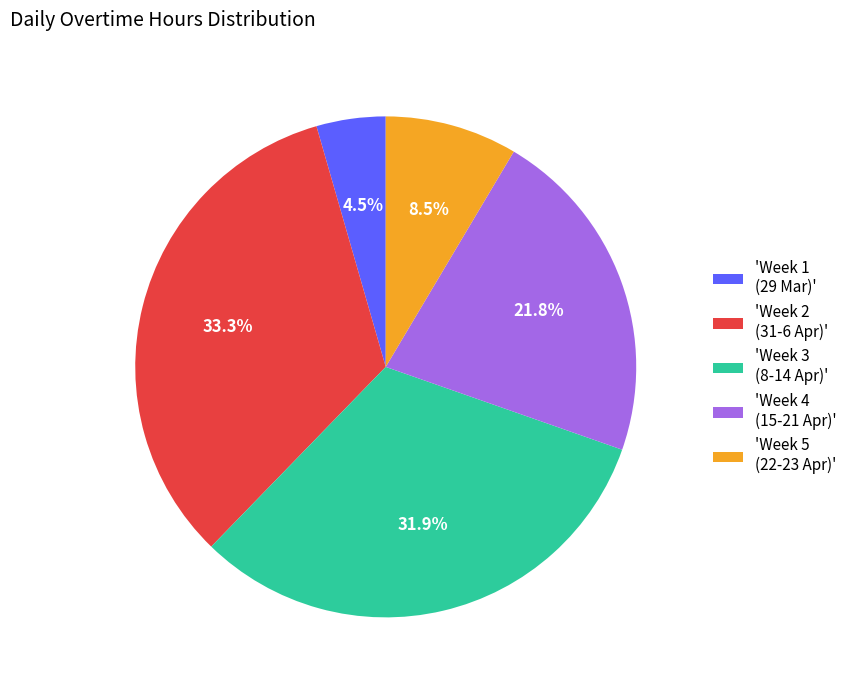

Which has a higher value, 'Week 5 (22-23 Apr)' or 'Week 2 (31-6 Apr)'?

'Week 2 (31-6 Apr)'